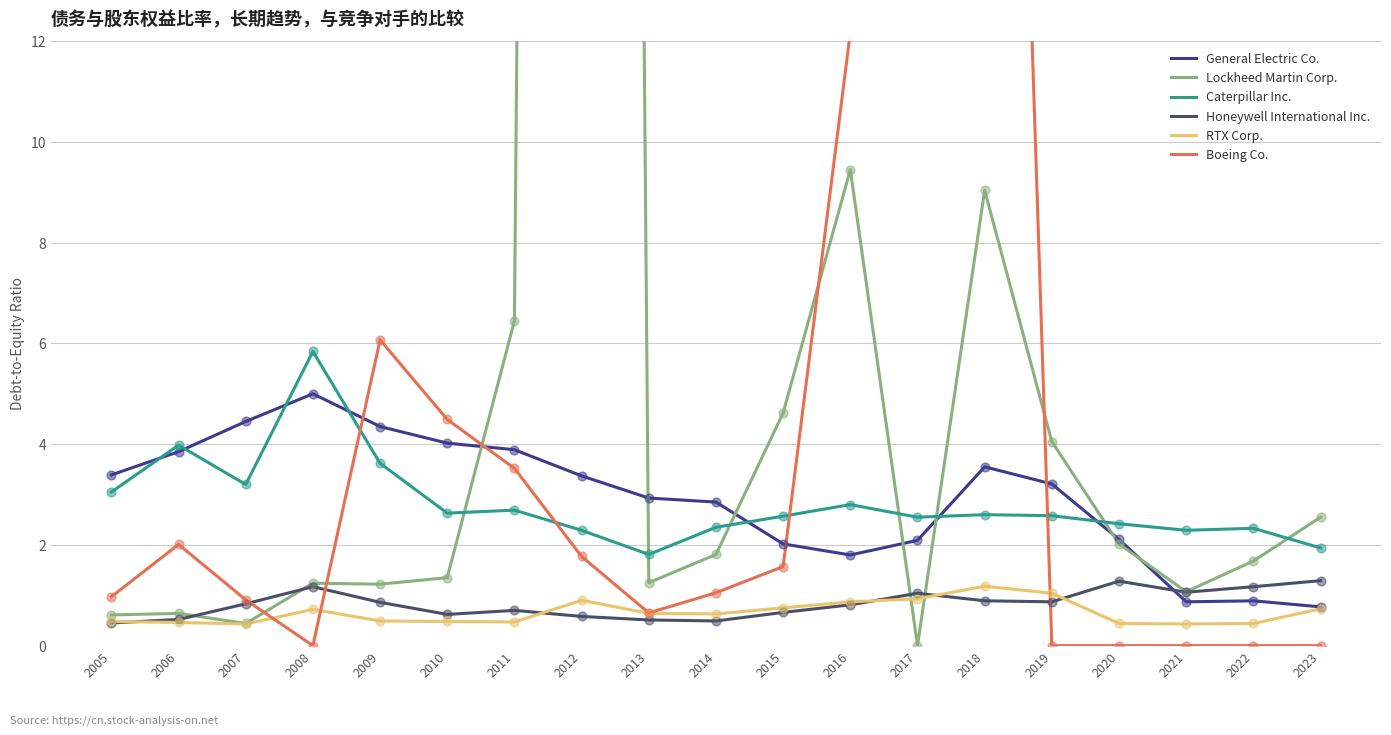

Which series contains the lowest Y value?

Lockheed Martin Corp.